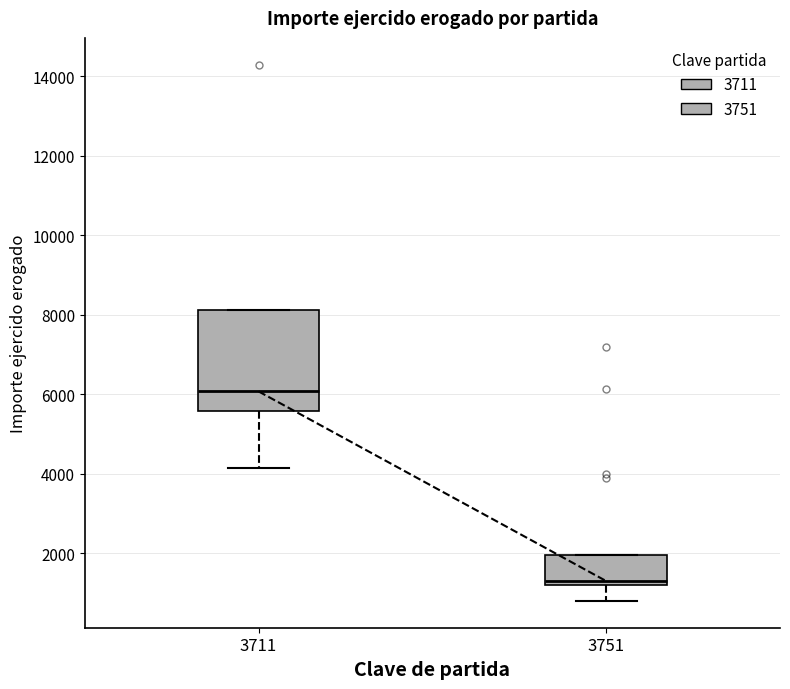

Reading left to right, read every box against the y-axis: the position of its median line, the range the box covers, and the ends of its whiskers. The values are not printed on the chart, so give them approximately, as read against the axis.

3711: median 6000, box 5600 to 8200, whiskers 4200 to 8200
3751: median 1400, box 1200 to 2000, whiskers 800 to 2000